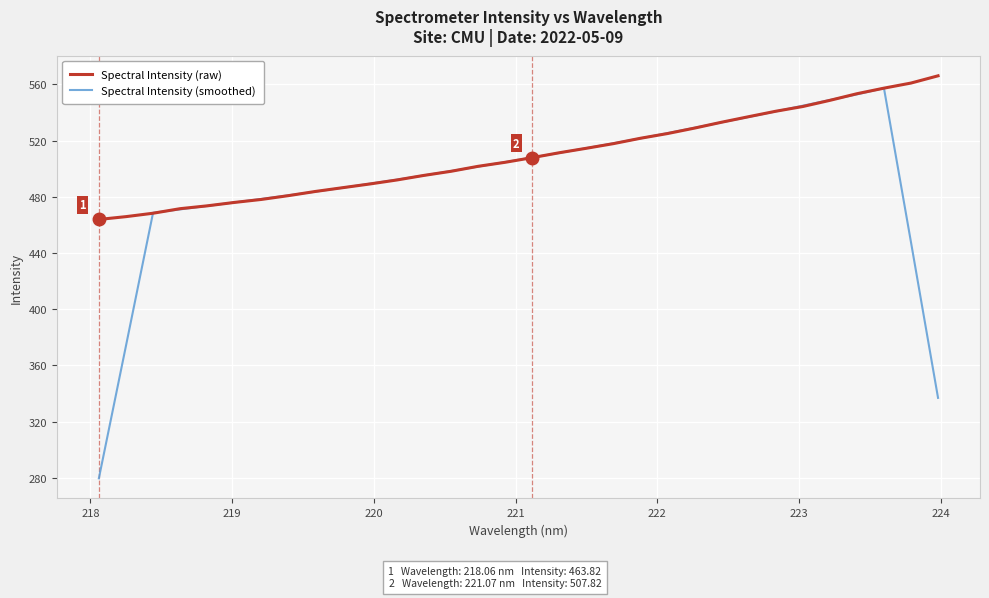

Which series has the largest total across all categories?

Spectral Intensity (raw)